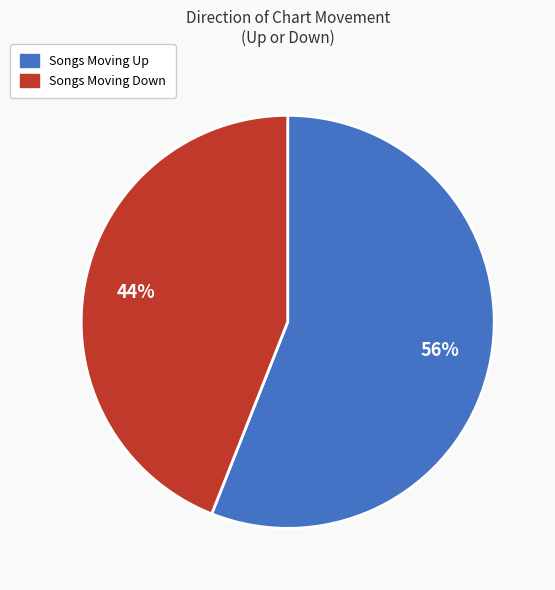

Is there a majority slice in this chart?

Yes